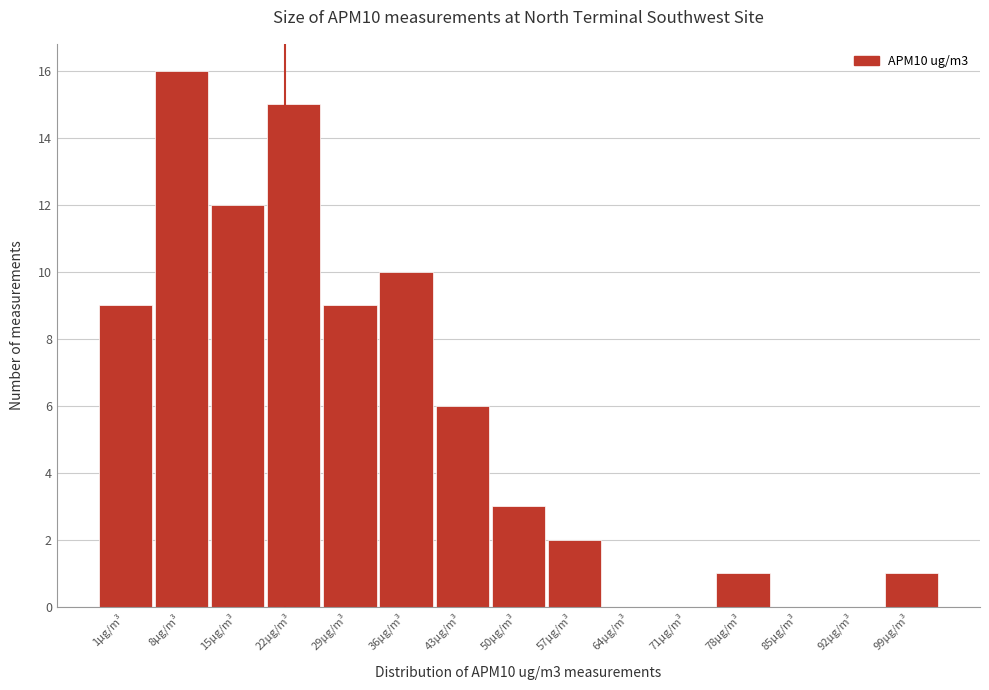

Reading right to left, what are all the values shown in this chart?

99µg/m³=1	92µg/m³=0	85µg/m³=0	78µg/m³=1	71µg/m³=0	64µg/m³=0	57µg/m³=2	50µg/m³=3	43µg/m³=6	36µg/m³=10	29µg/m³=9	22µg/m³=15	15µg/m³=12	8µg/m³=16	1µg/m³=9